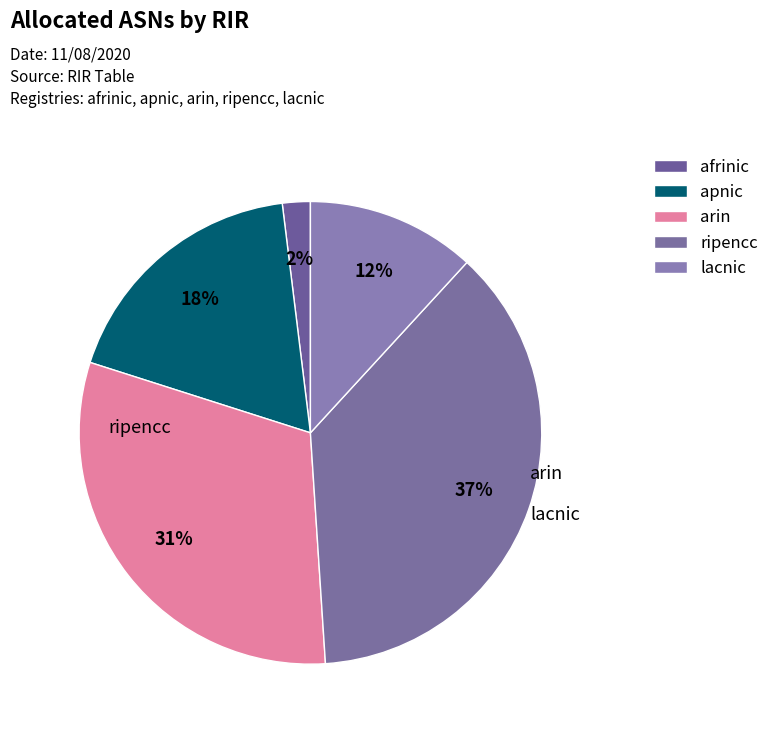

How many segments does this pie chart have?

5